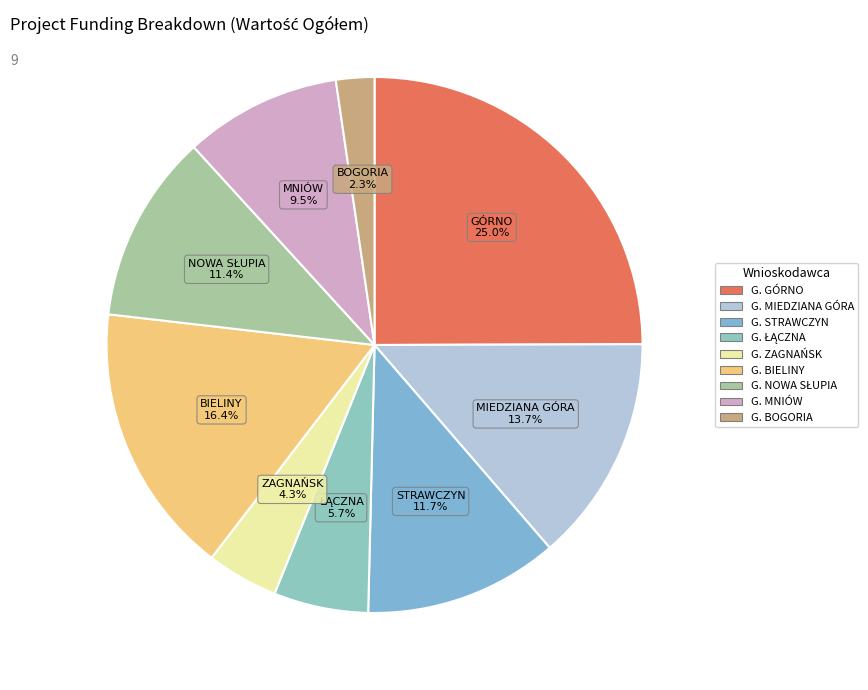

How many segments does this pie chart have?

9